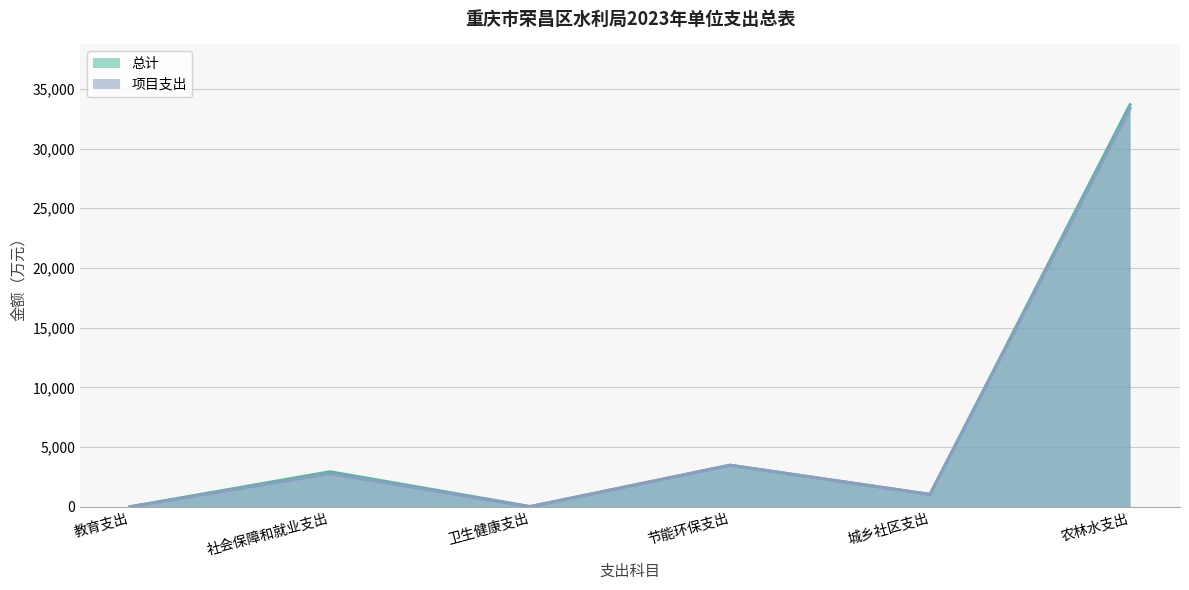

True or false: 总计 has more than 1 points higher than both neighbors.

True